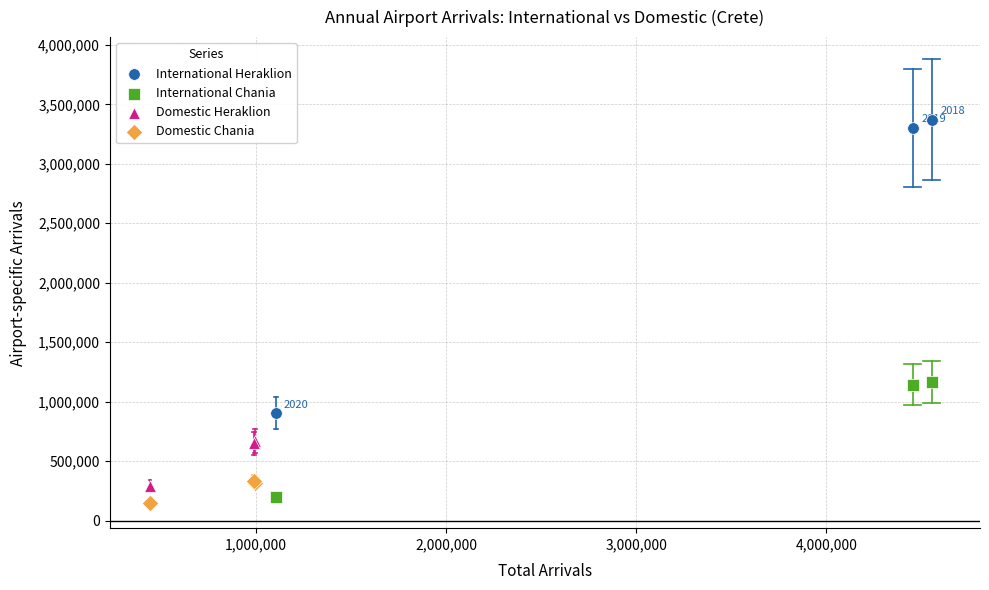

Which series contains the lowest Y value?

Domestic Chania